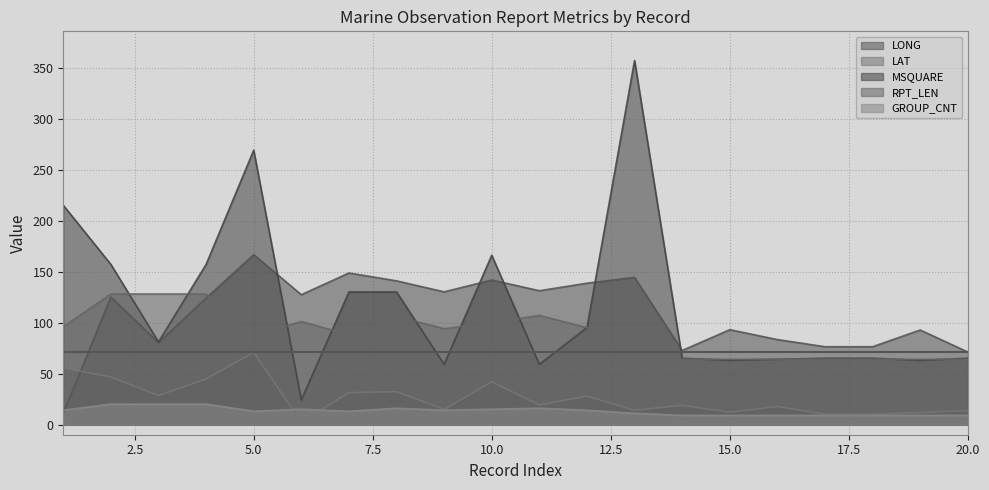

At 5.0, list the series in order from smallest to largest.

GROUP_CNT, LAT, RPT_LEN, LONG, MSQUARE